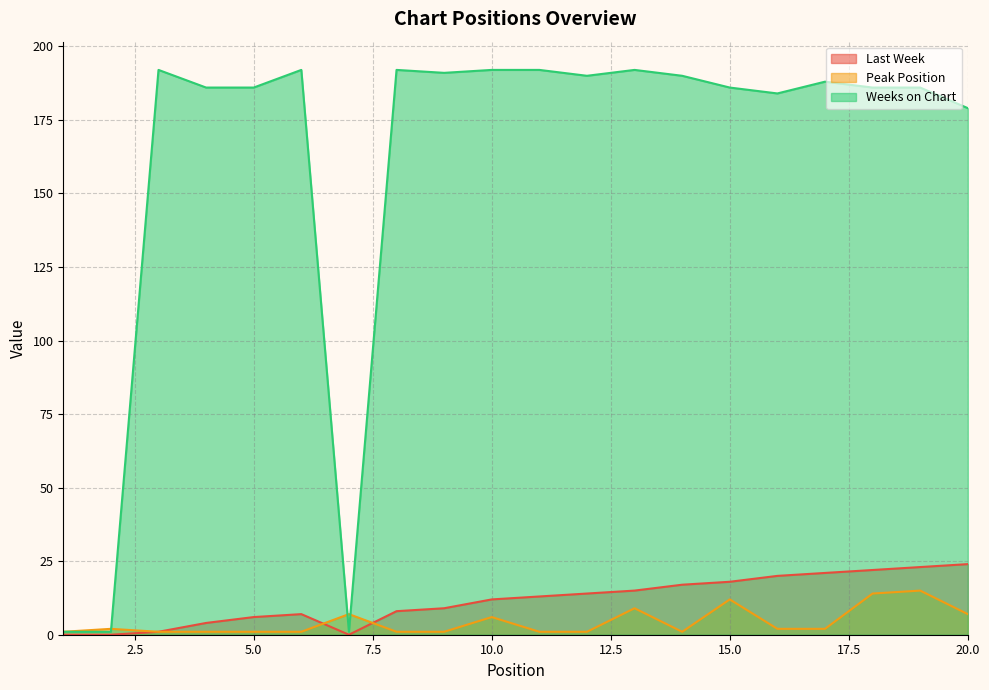

Which category has the highest value in the Peak Position series?

19